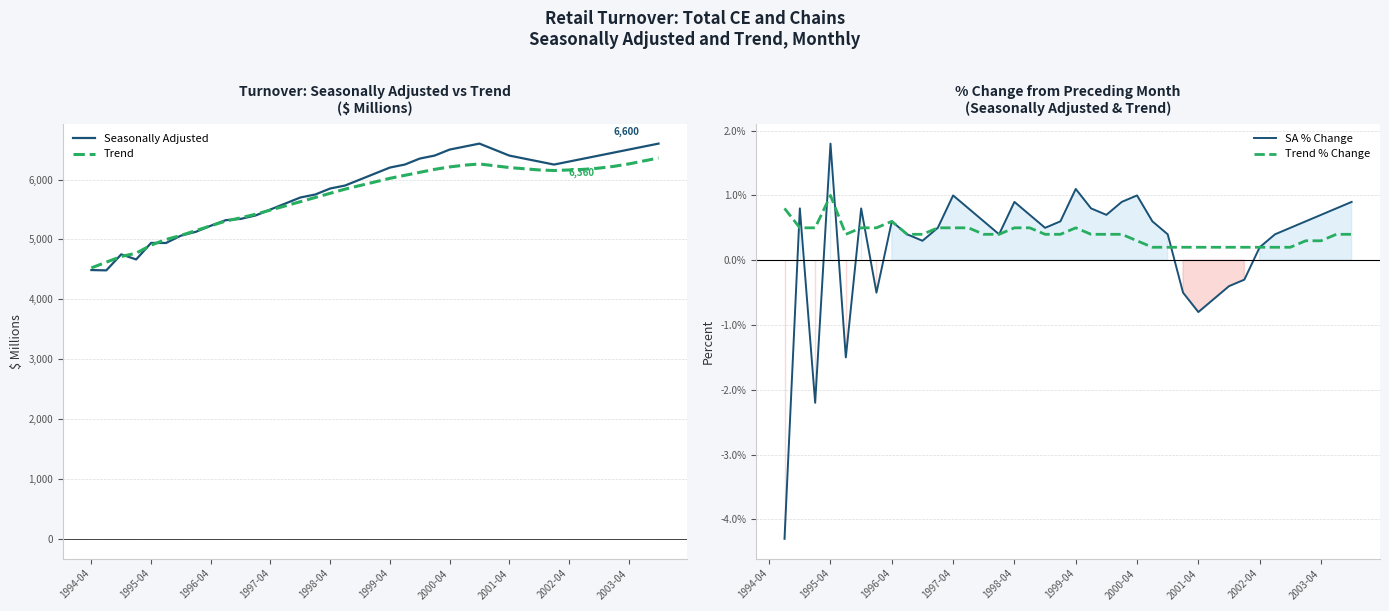

Which series has the largest total across all categories?

Seasonally Adjusted